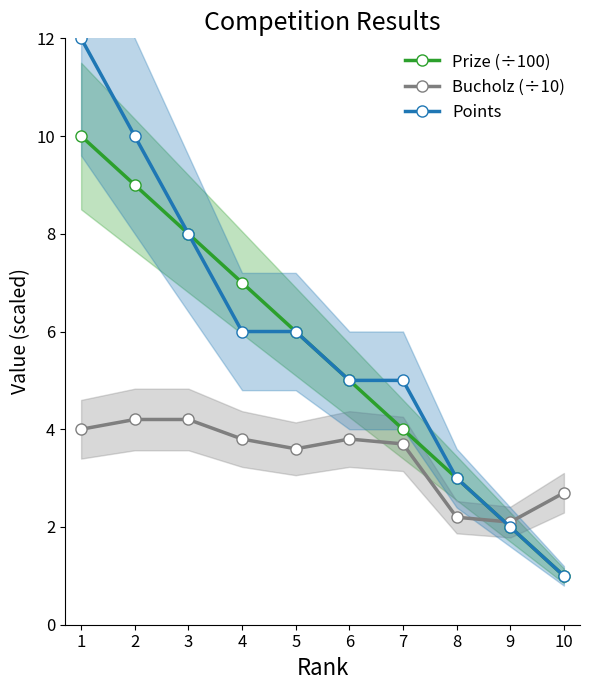

The value of Points at 6 is 5.0. True or false?

True